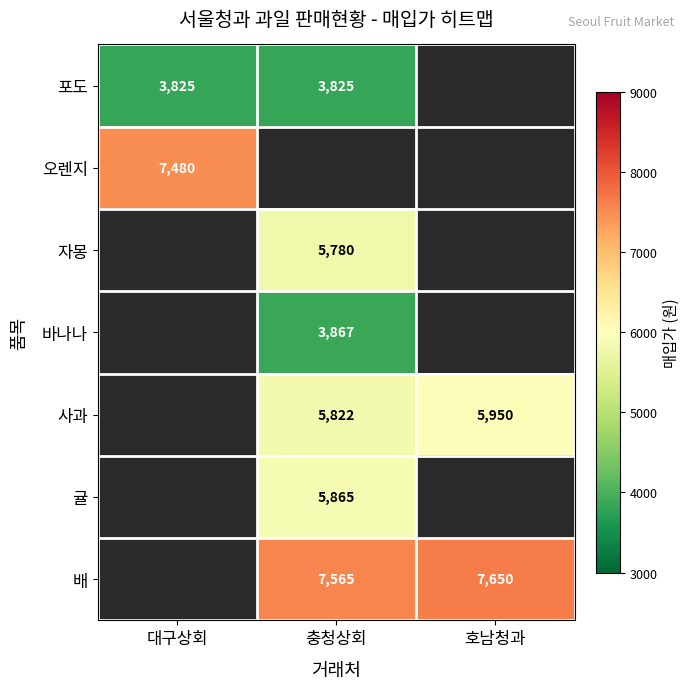

The value of 배 at 충청상회 is 7565. True or false?

True